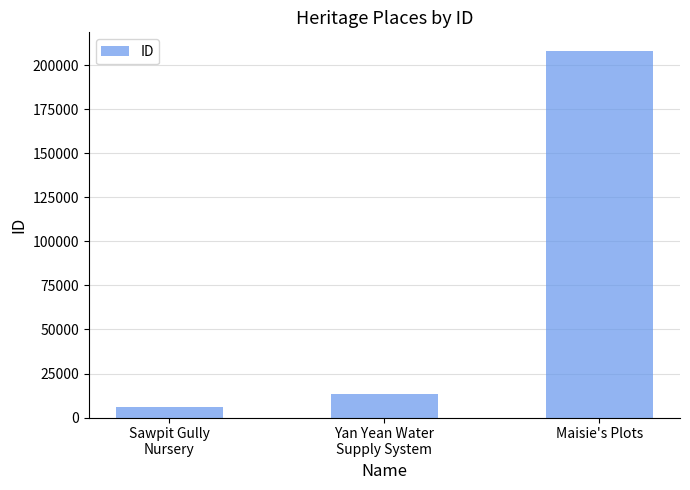

True or false: the data shows 208374 at Maisie's Plots.

True